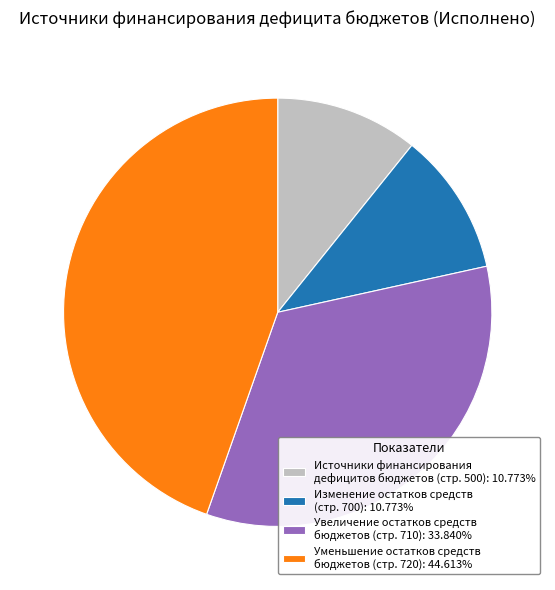

Is the sum of Уменьшение остатков средств бюджетов (стр. 720): 44.613% and Источники финансирования дефицитов бюджетов (стр. 500): 10.773% greater than half?

Yes